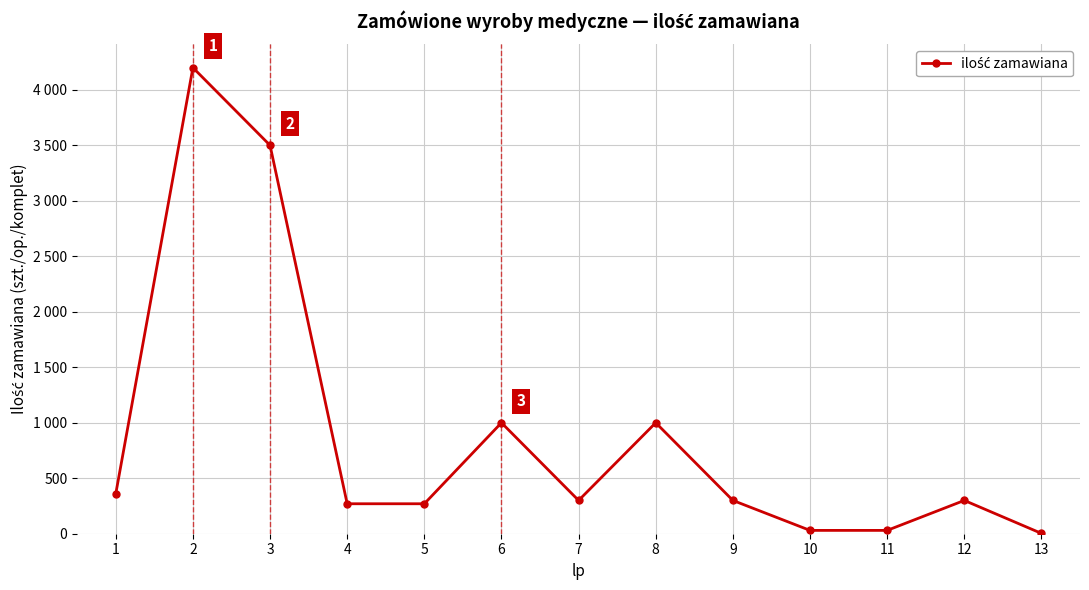

Reading left to right, what are all the values shown in this chart?

1=360	2=4200	3=3500	4=270	5=270	6=1000	7=300	8=1000	9=300	10=30	11=30	12=300	13=3